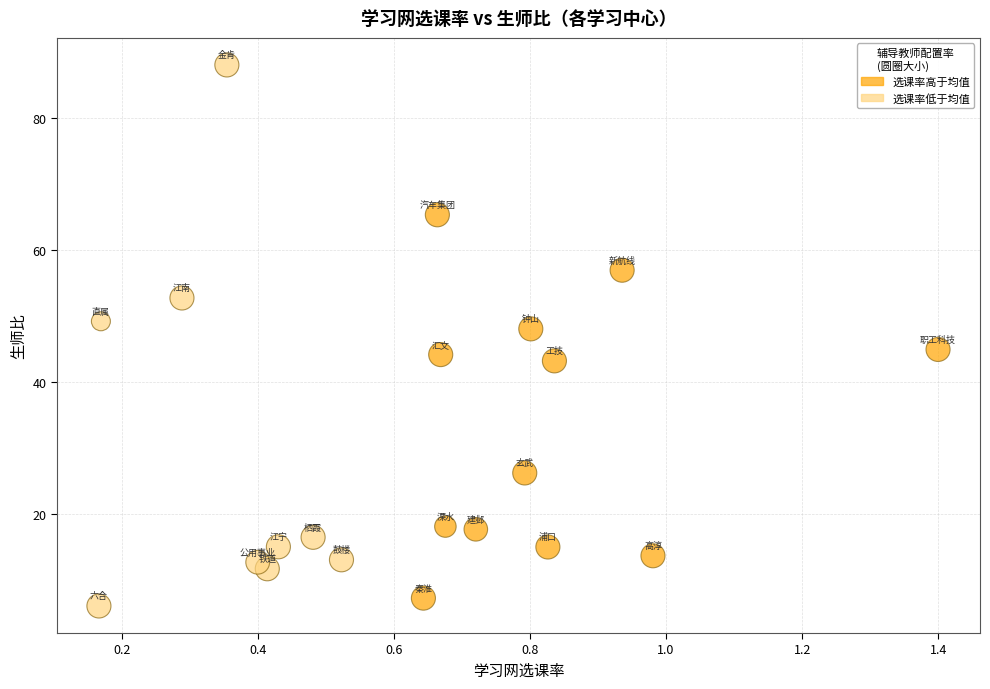

What is the range of Y values (max minus min)?

82.0